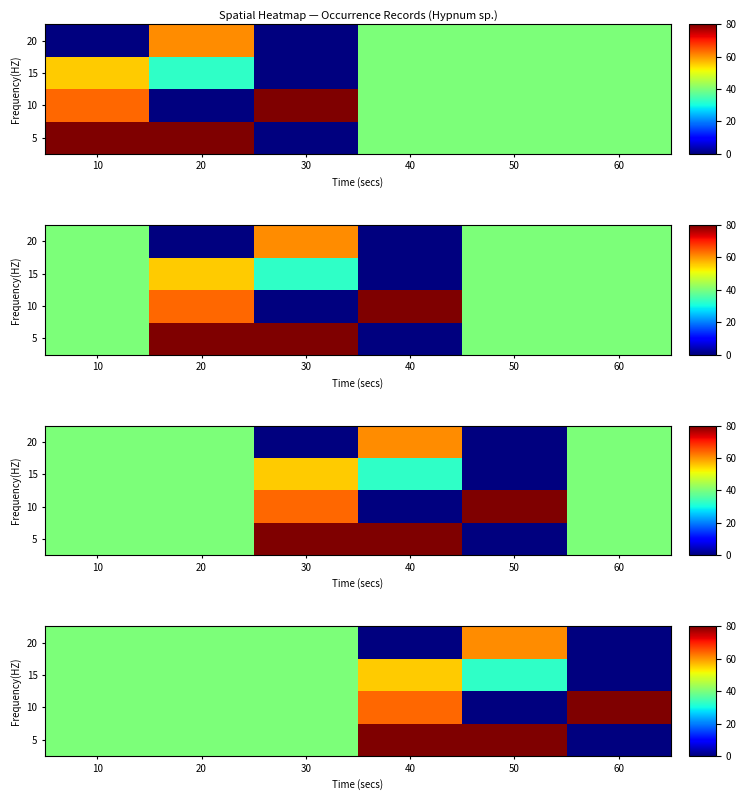

Which has a higher value, 50 or 30?

50